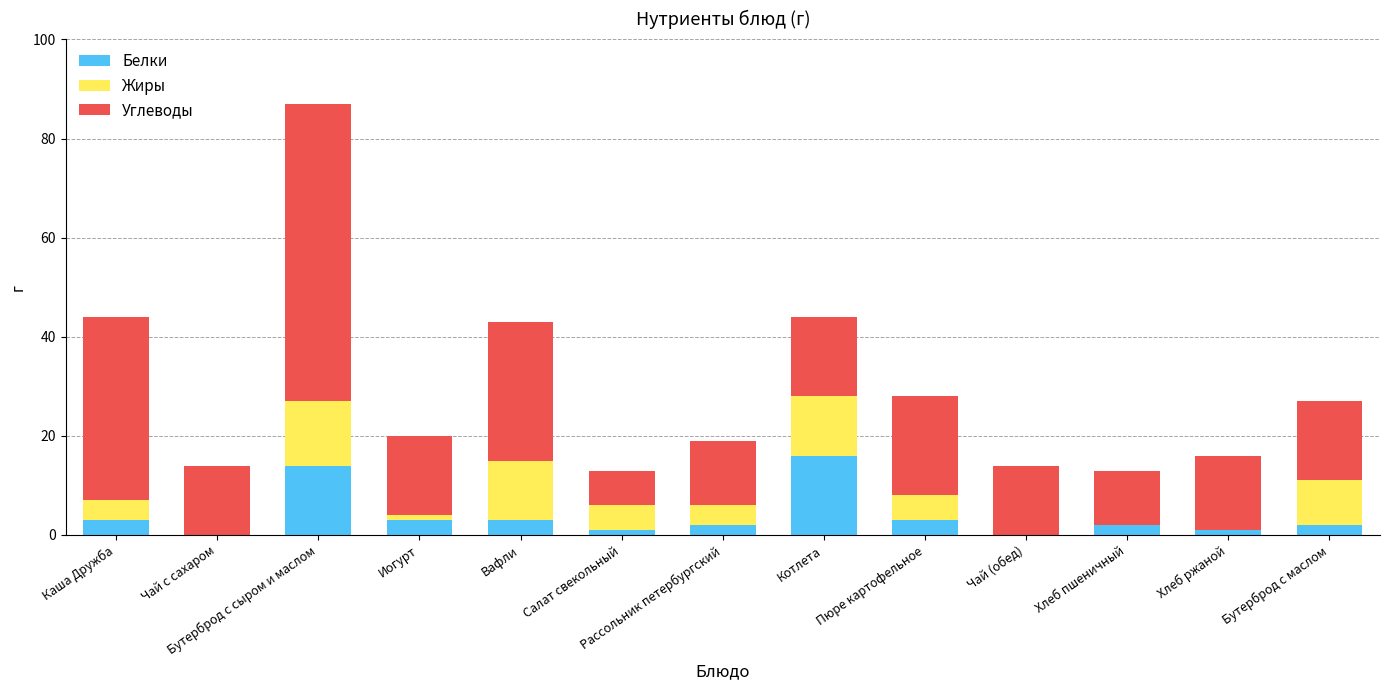

What is the sum of all Белки values?

50